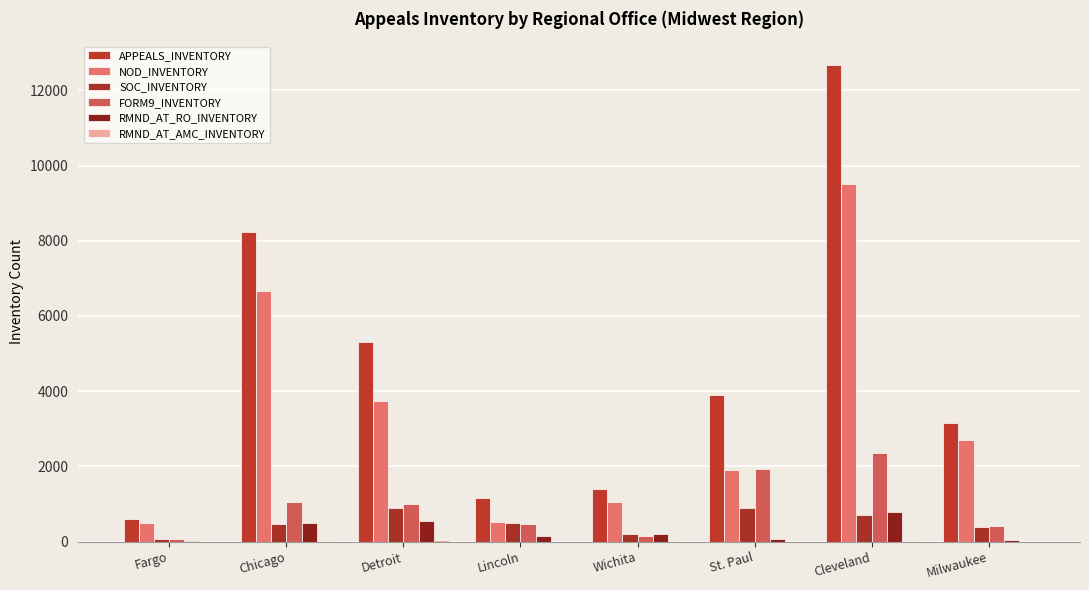

At how many categories does at least one series exceed 9015?

1